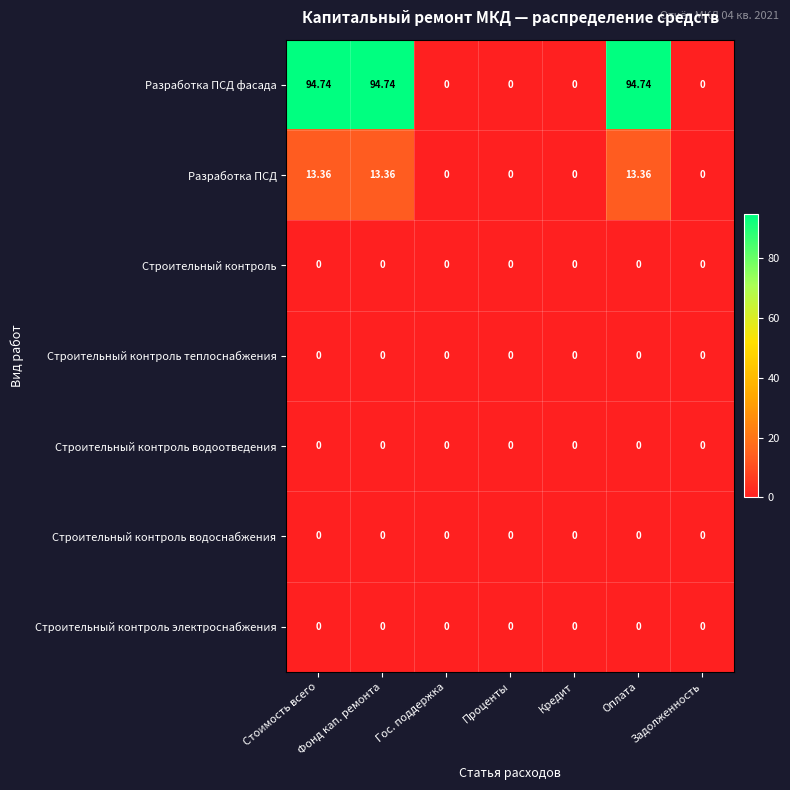

Which series has the widest spread of values?

Разработка ПСД фасада